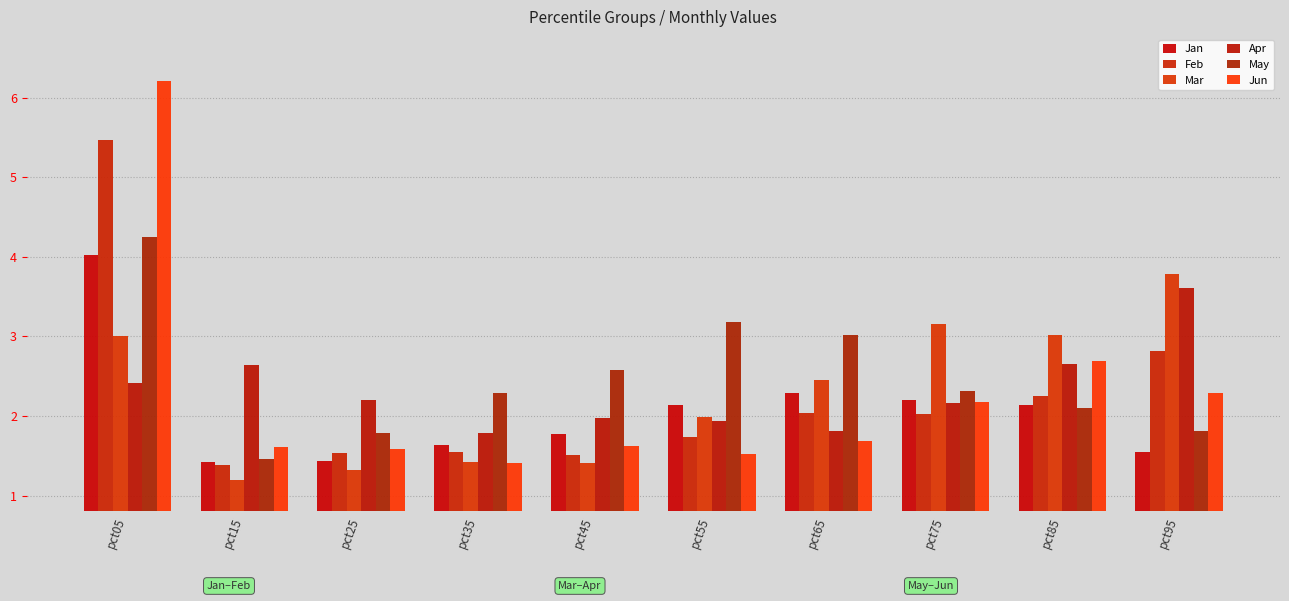

Reading left to right, what are all the values shown in this chart?

Jan: 4.0	1.4	1.4	1.6	1.8	2.1	2.3	2.2	2.1	1.6
Feb: 5.5	1.4	1.5	1.6	1.5	1.7	2.0	2.0	2.2	2.8
Mar: 3.0	1.2	1.3	1.4	1.4	2.0	2.4	3.2	3.0	3.8
Apr: 2.4	2.6	2.2	1.8	2.0	1.9	1.8	2.2	2.7	3.6
May: 4.3	1.5	1.8	2.3	2.6	3.2	3.0	2.3	2.1	1.8
Jun: 6.2	1.6	1.6	1.4	1.6	1.5	1.7	2.2	2.7	2.3